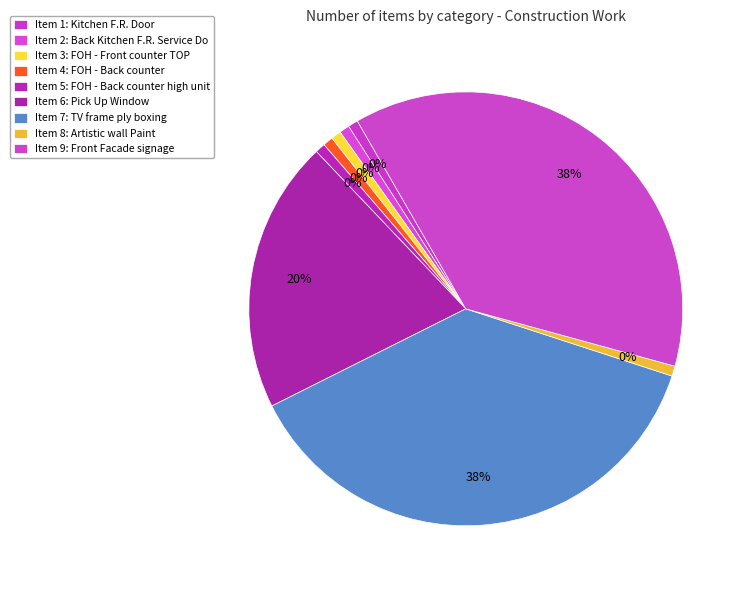

Does Item 4 account for over 50% of the chart?

No